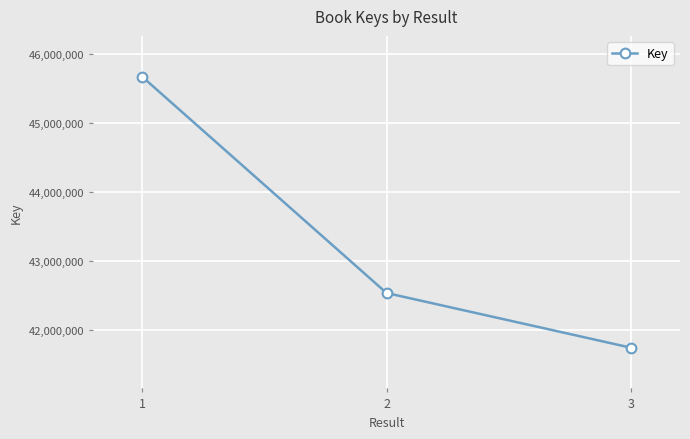

List the labels in order of value, smallest first.

3, 2, 1